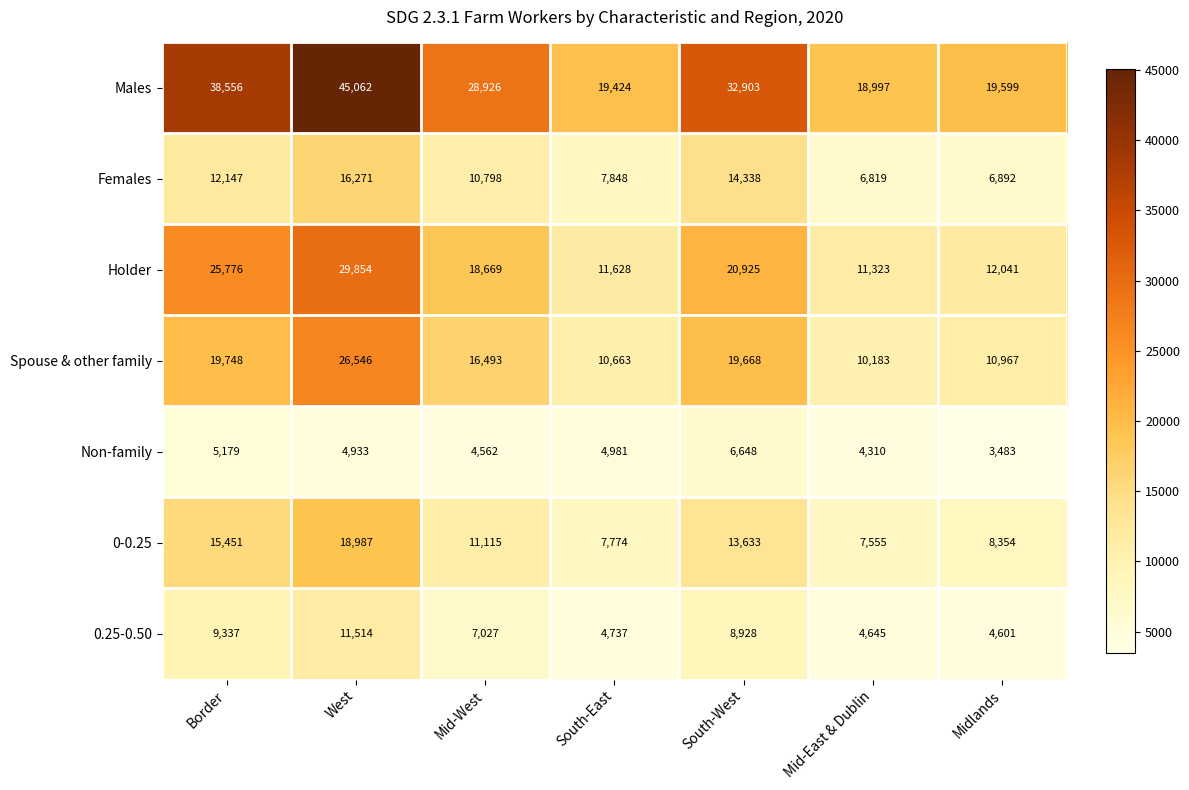

List the series in order of their peak value, lowest first.

Non-family, 0.25-0.50, Females, 0-0.25, Spouse & other family, Holder, Males